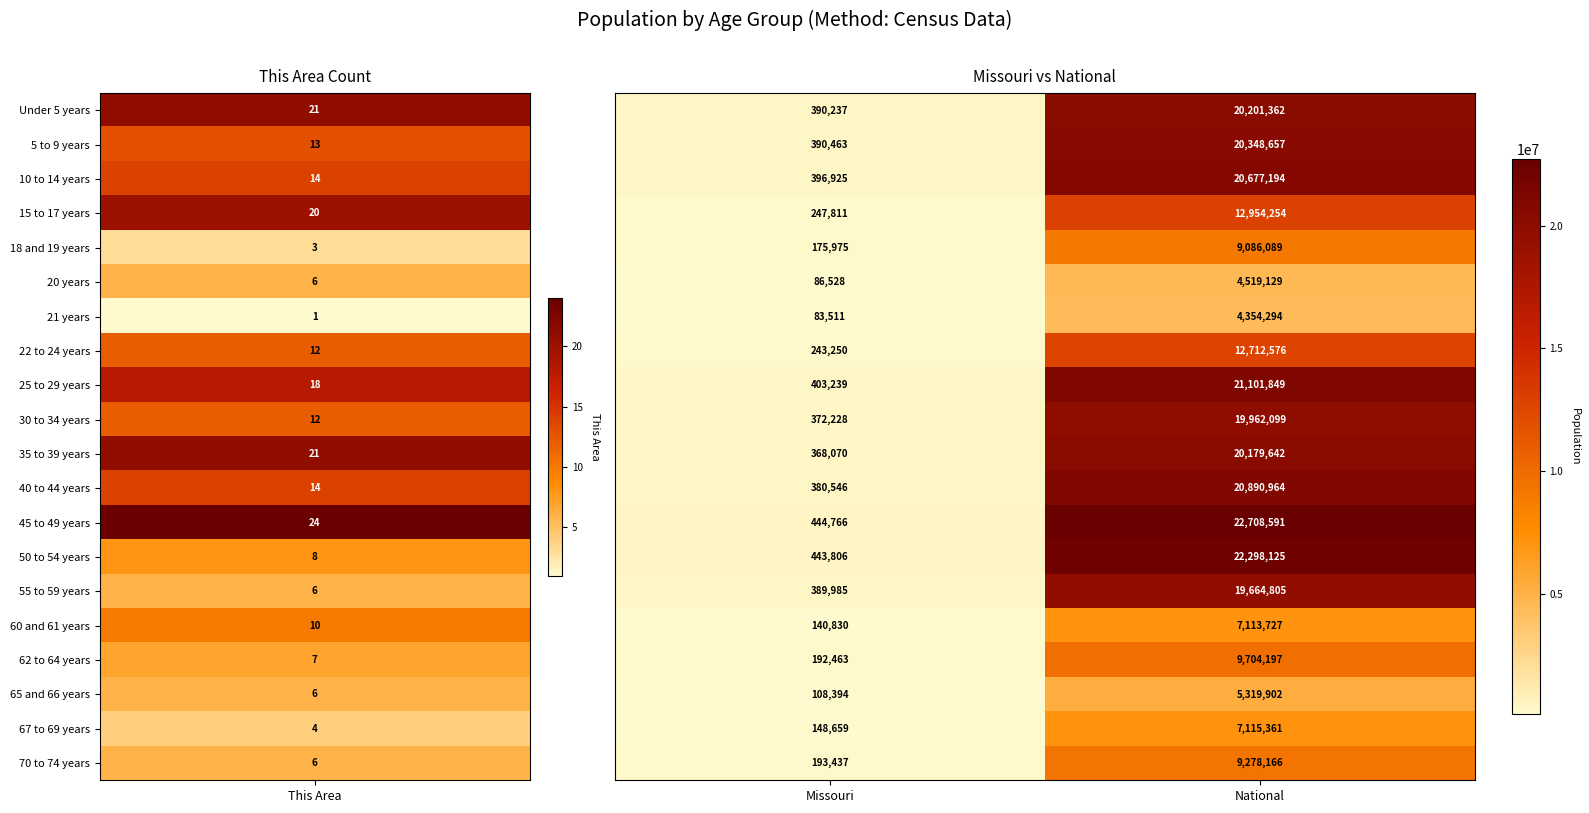

What is the total value across all series at National?

290190983